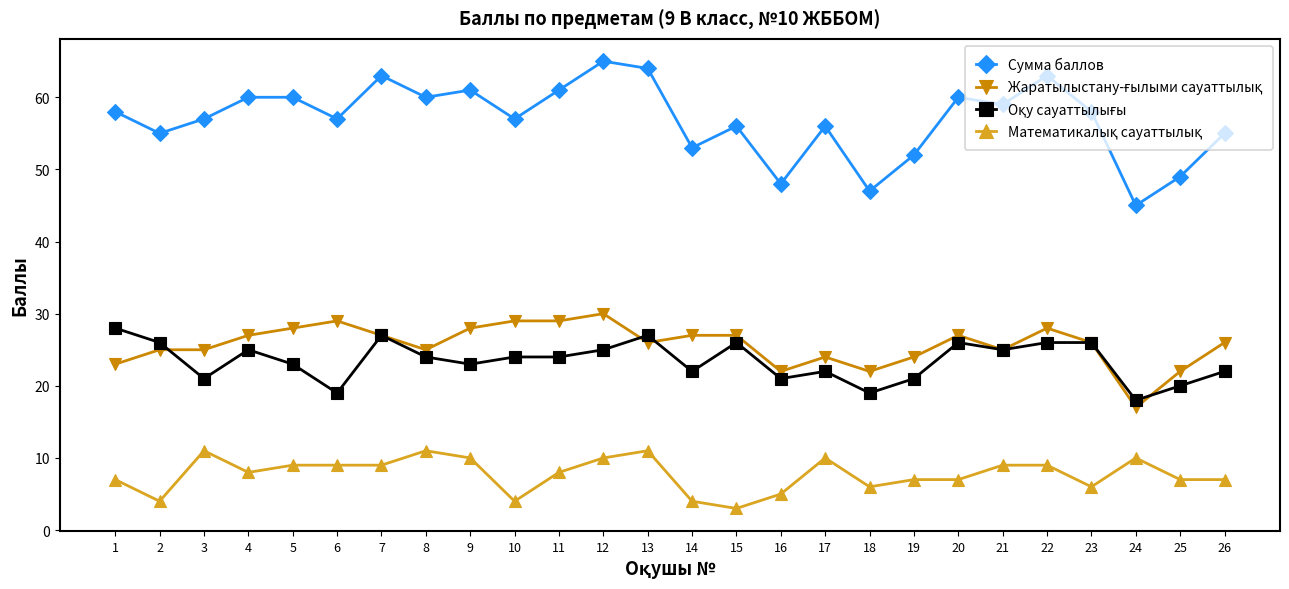

What is the minimum value for Сумма баллов?

45